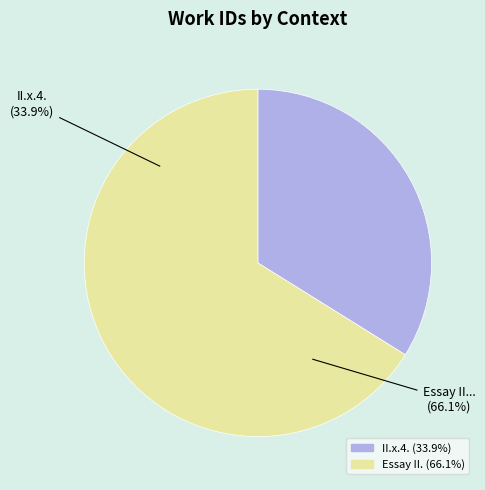

Rank the categories by value from lowest to highest.

II.x.4., Essay II. The Great Mischief and Prejudice